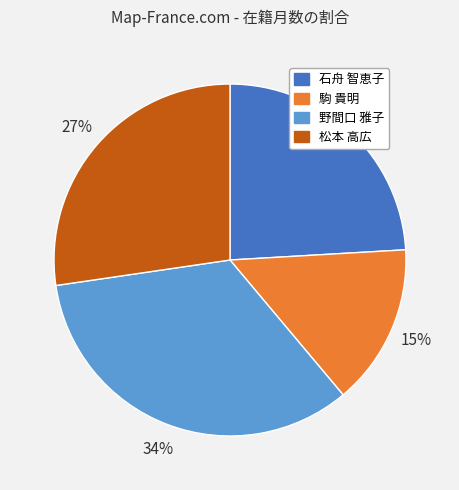

Does any single category account for the majority?

No